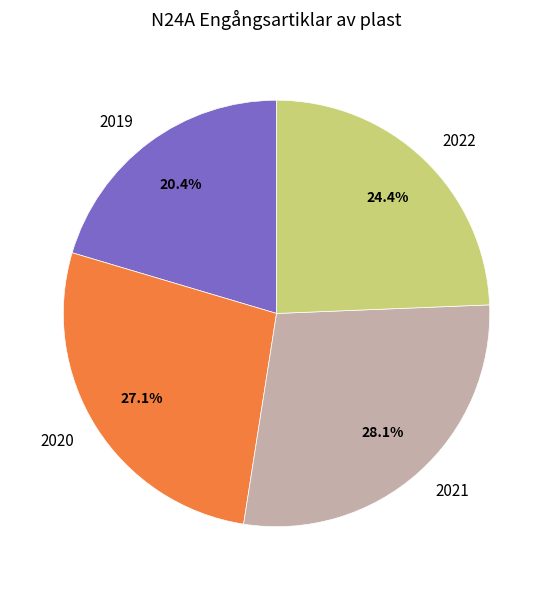

What is the ratio of the value at 2020 to the value at 2021?

1.0